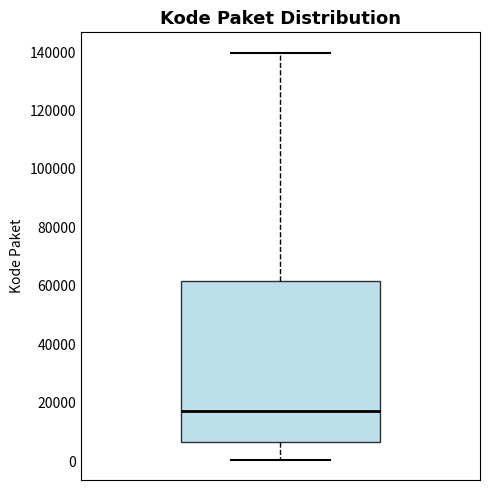

Where does the upper whisker of the box end on the y-axis? The values are not printed on the chart, so give them approximately, as read against the axis.

140000